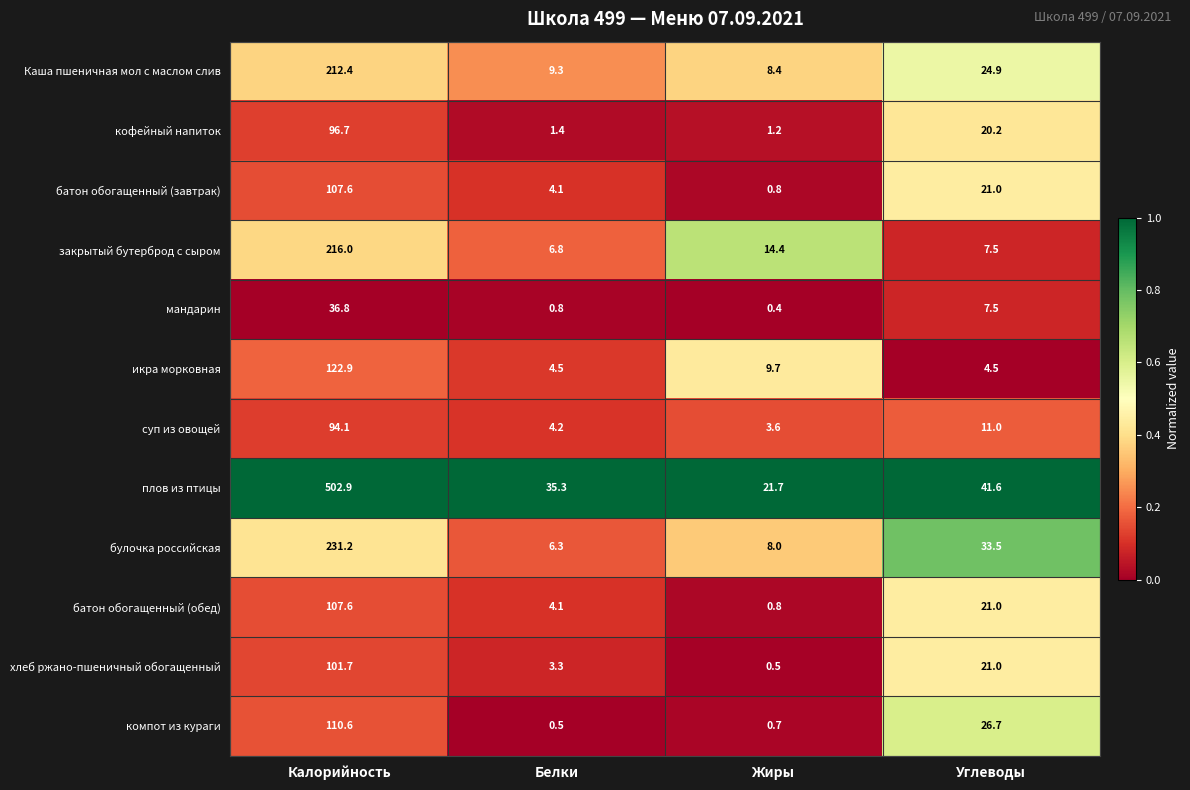

What is the difference between the highest and lowest values at Углеводы?

37.1